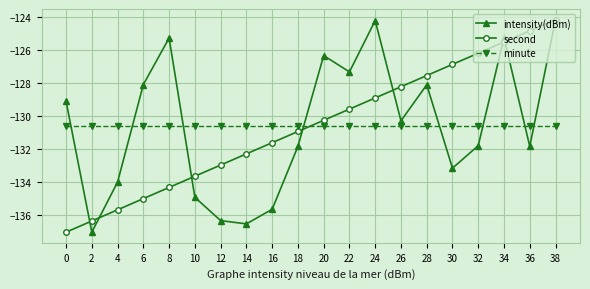

True or false: second has a value of -219.8 at 14.

False